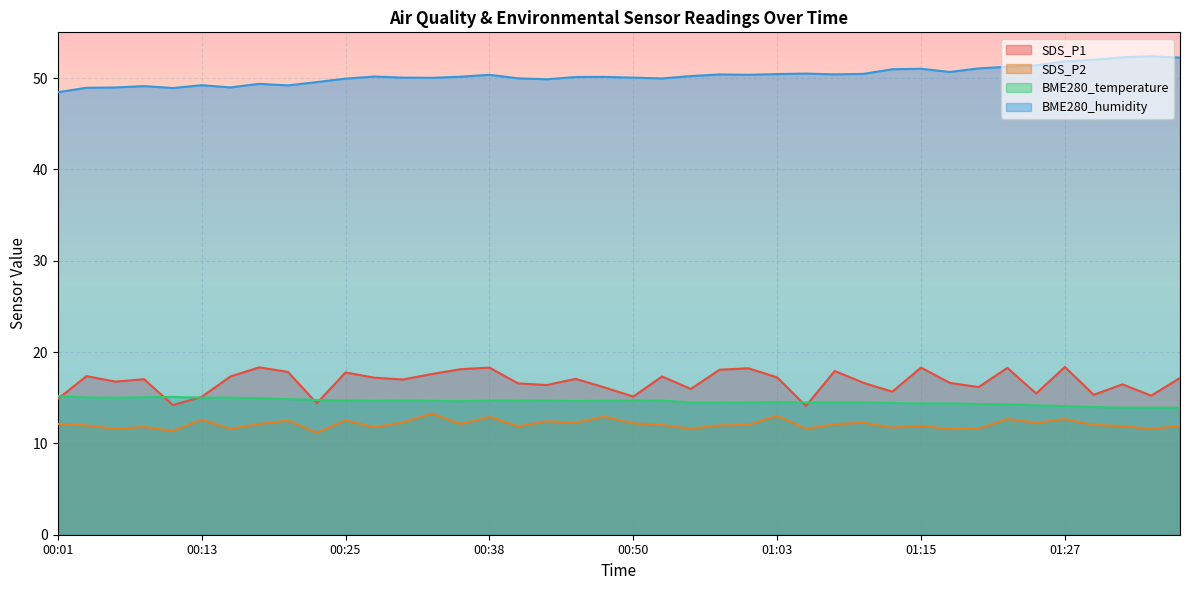

Which category has the highest value in the SDS_P1 series?

01:27